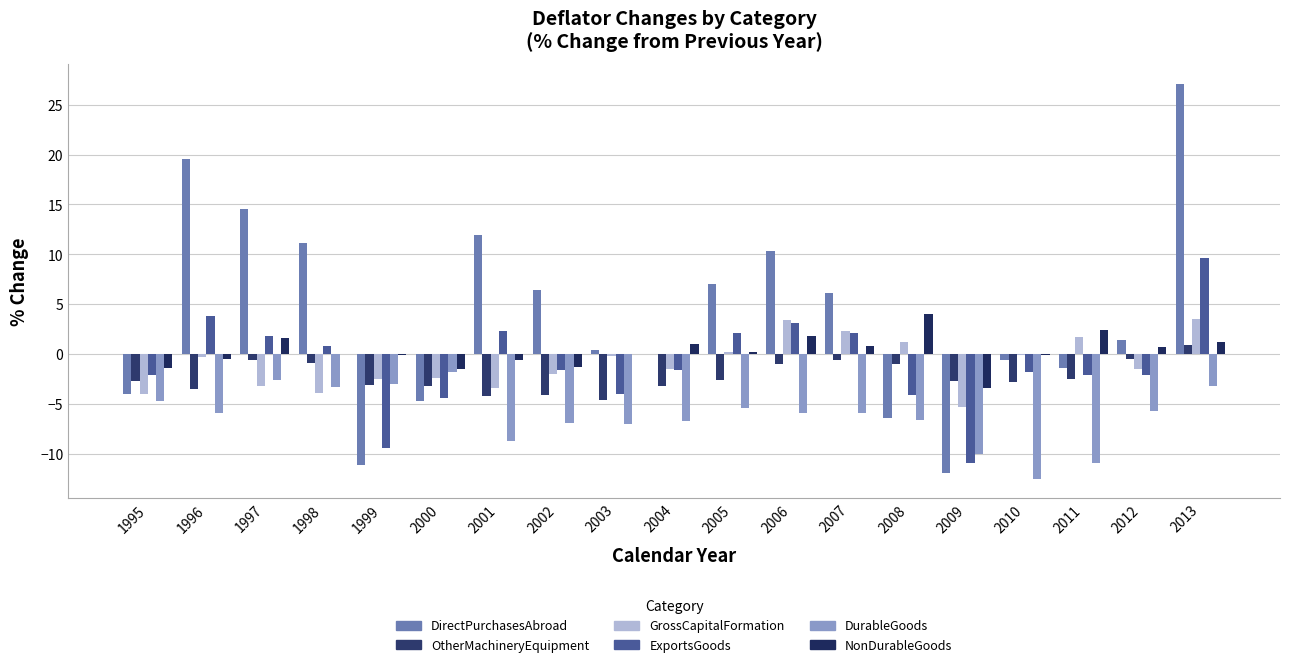

Is it true that GrossCapitalFormation equals -1.5 at 2012?

True